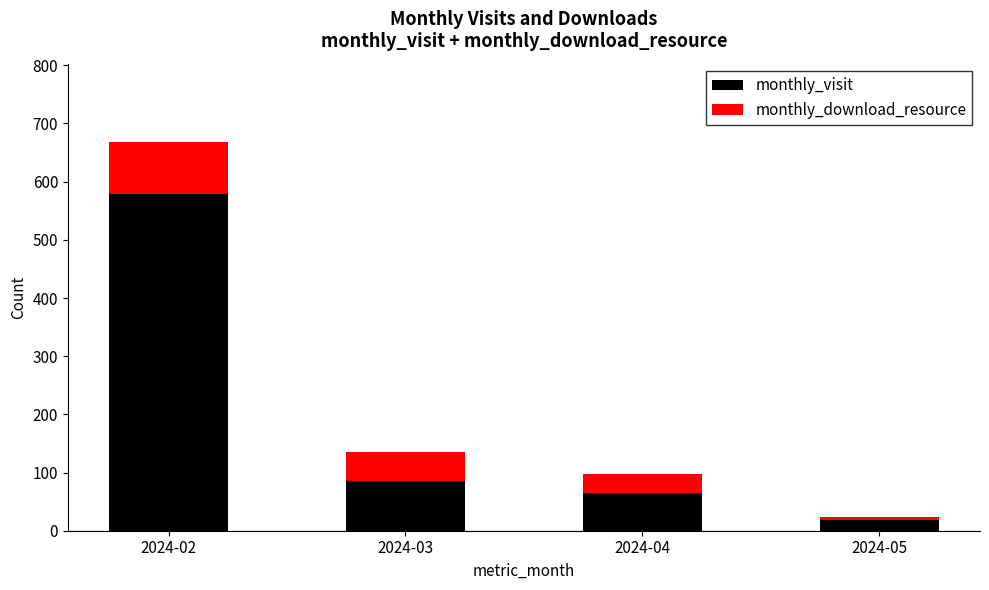

The value of monthly_visit at 2024-02 is 988. True or false?

False